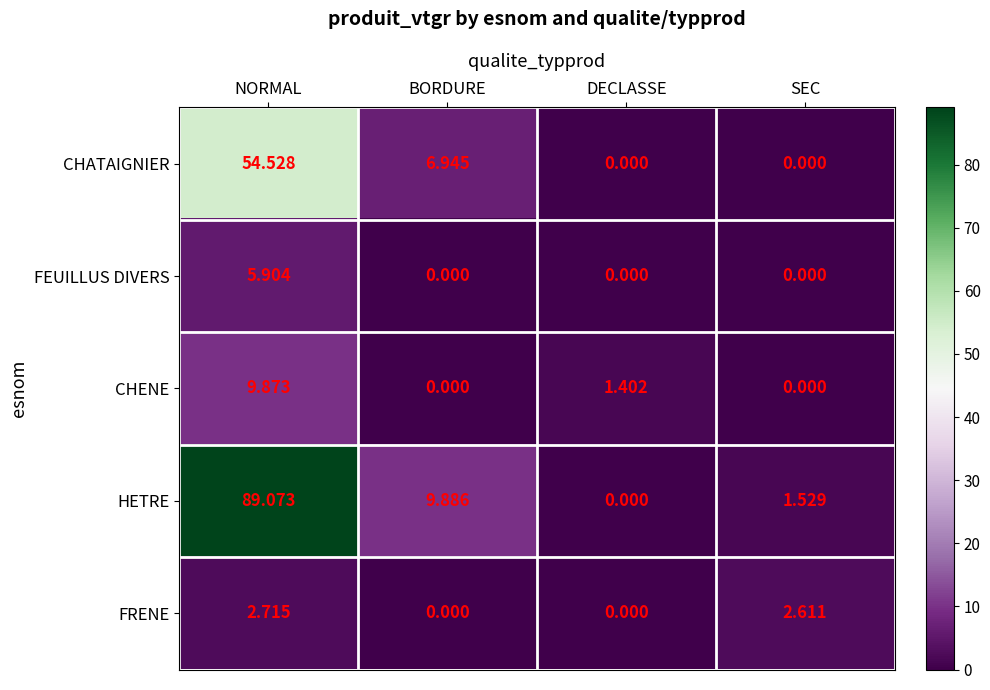

What is the greatest value displayed?

89.1